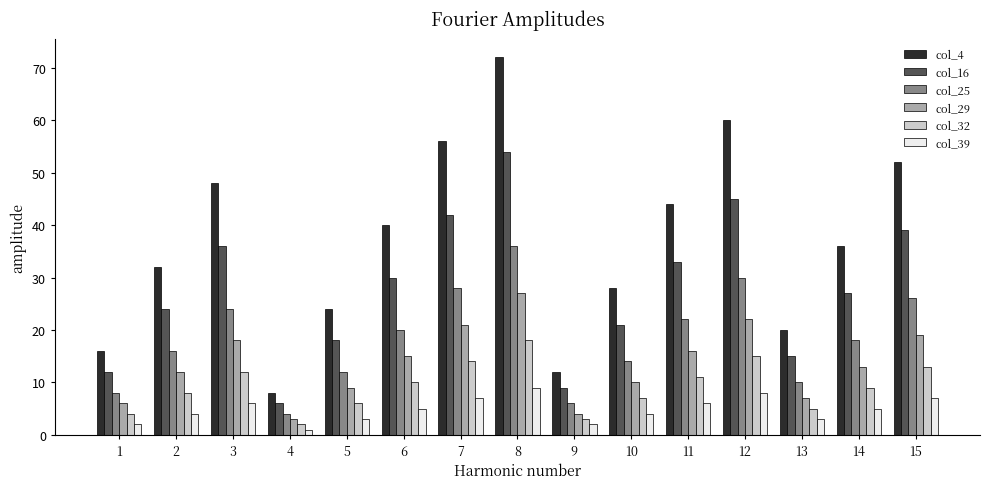

Reading left to right, list all the values displayed in this chart.

col_4: 1=16	2=32	3=48	4=8	5=24	6=40	7=56	8=72	9=12	10=28	11=44	12=60	13=20	14=36	15=52
col_16: 1=12	2=24	3=36	4=6	5=18	6=30	7=42	8=54	9=9	10=21	11=33	12=45	13=15	14=27	15=39
col_25: 1=8	2=16	3=24	4=4	5=12	6=20	7=28	8=36	9=6	10=14	11=22	12=30	13=10	14=18	15=26
col_29: 1=6	2=12	3=18	4=3	5=9	6=15	7=21	8=27	9=4	10=10	11=16	12=22	13=7	14=13	15=19
col_32: 1=4	2=8	3=12	4=2	5=6	6=10	7=14	8=18	9=3	10=7	11=11	12=15	13=5	14=9	15=13
col_39: 1=2	2=4	3=6	4=1	5=3	6=5	7=7	8=9	9=2	10=4	11=6	12=8	13=3	14=5	15=7